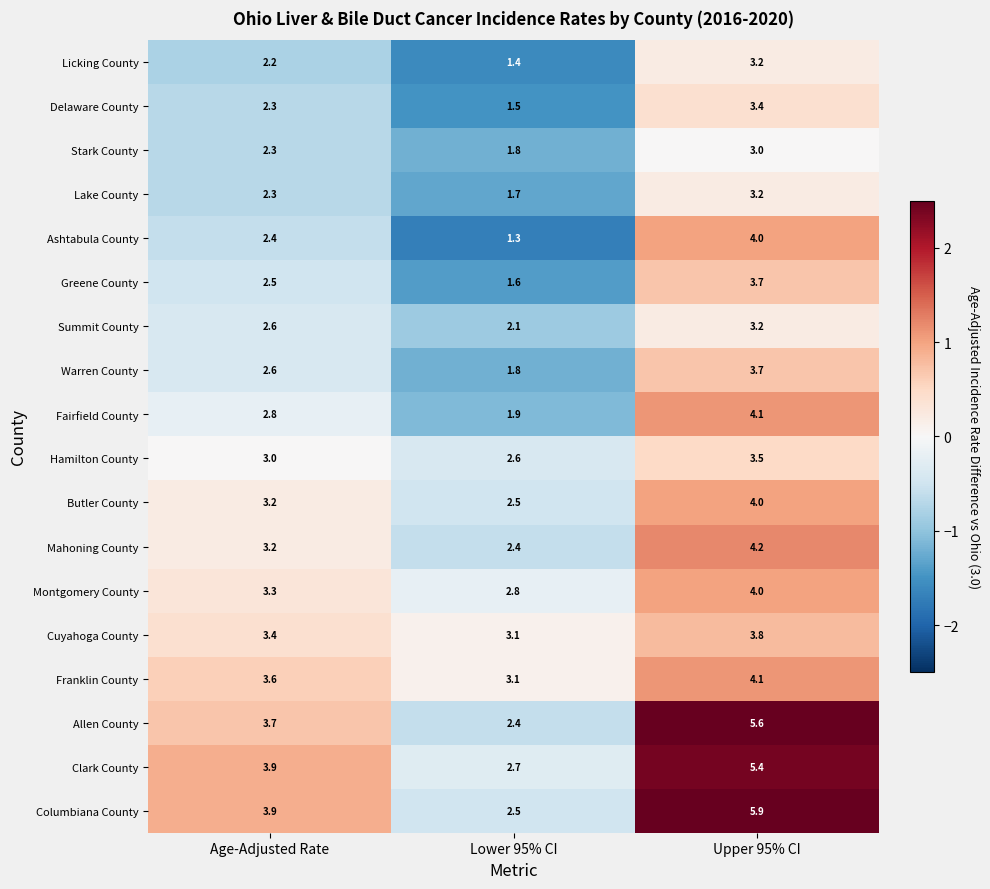

Which category has the highest value across all series?

Upper 95% CI